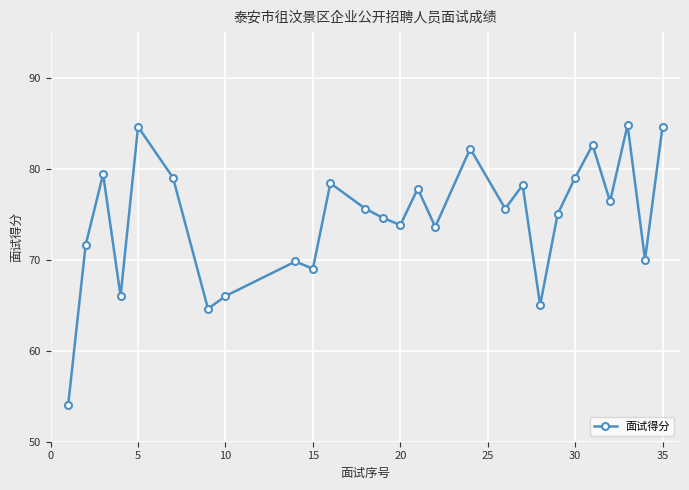

What is the maximum value shown in the chart?

84.8